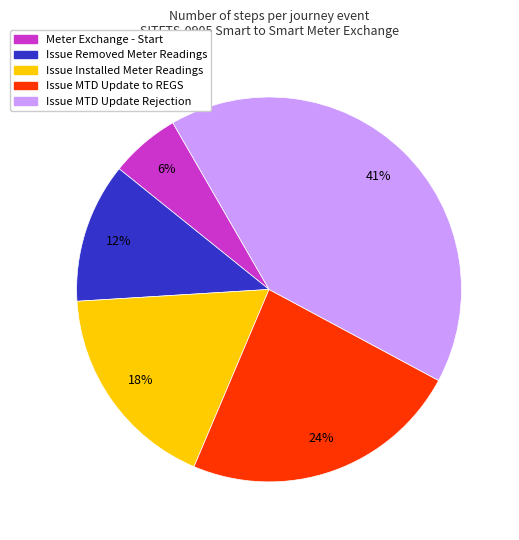

How many segments does this pie chart have?

5